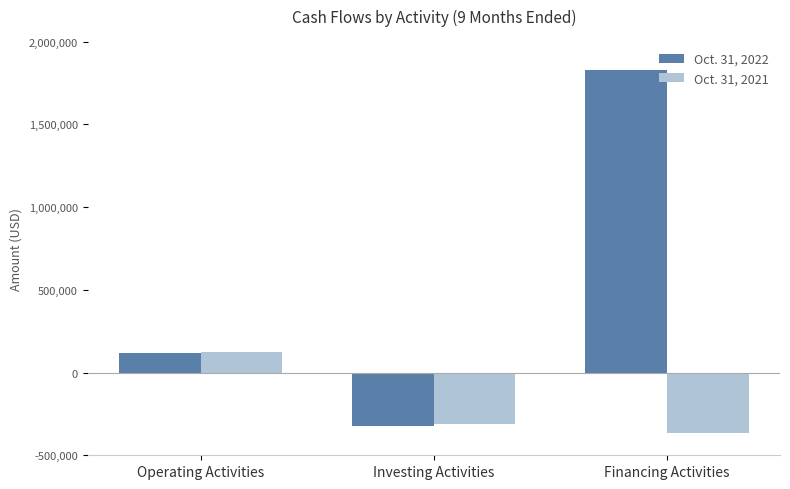

At which label does Oct. 31, 2021 reach its peak?

Operating Activities